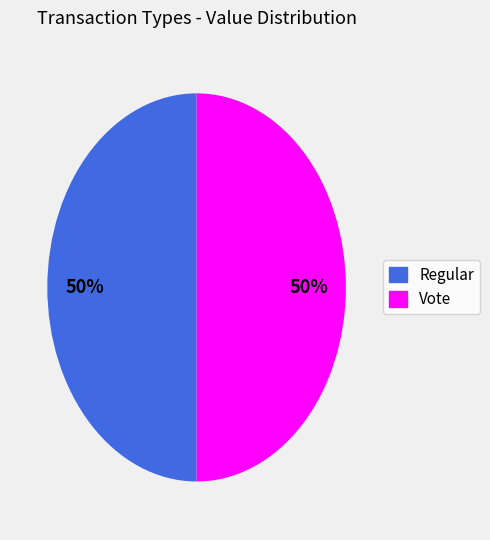

What percentage is the Vote slice, to the nearest percent?

50%